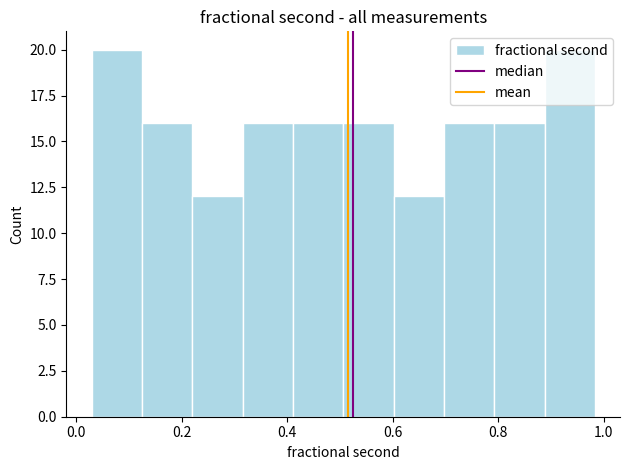

Reading left to right, list every bar in this chart as the range it spans on the x-axis followed by its height. Neither the bar edges nor the heights are printed on the chart, so give them approximately, as read against the axes.

0.02 to 0.12: 20
0.12 to 0.22: 16
0.22 to 0.32: 12
0.32 to 0.42: 16
0.42 to 0.50: 16
0.50 to 0.60: 16
0.60 to 0.70: 12
0.70 to 0.80: 16
0.80 to 0.88: 16
0.88 to 0.98: 20